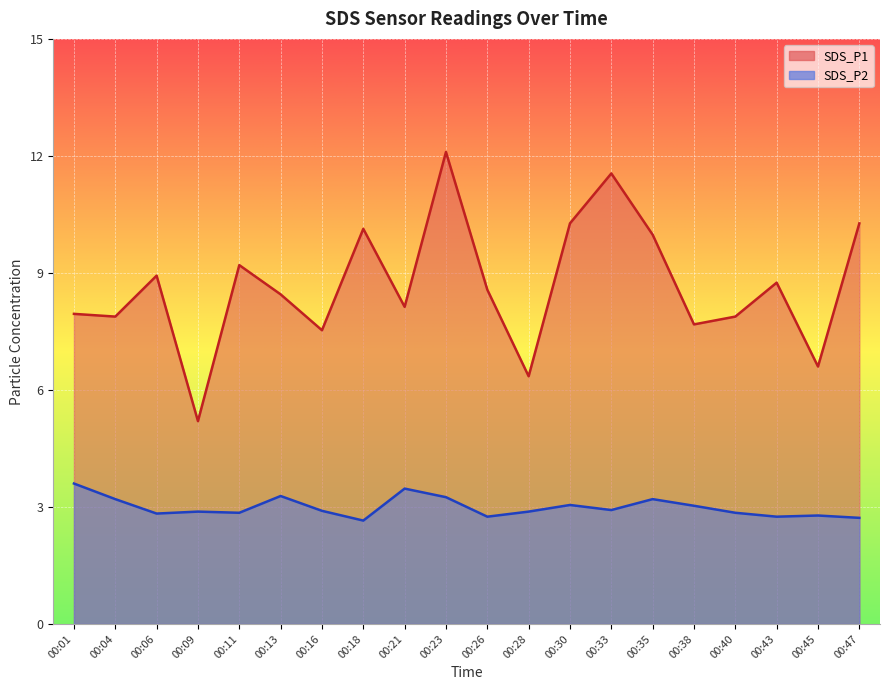

List the series in order of their overall mean, highest first.

SDS_P1, SDS_P2